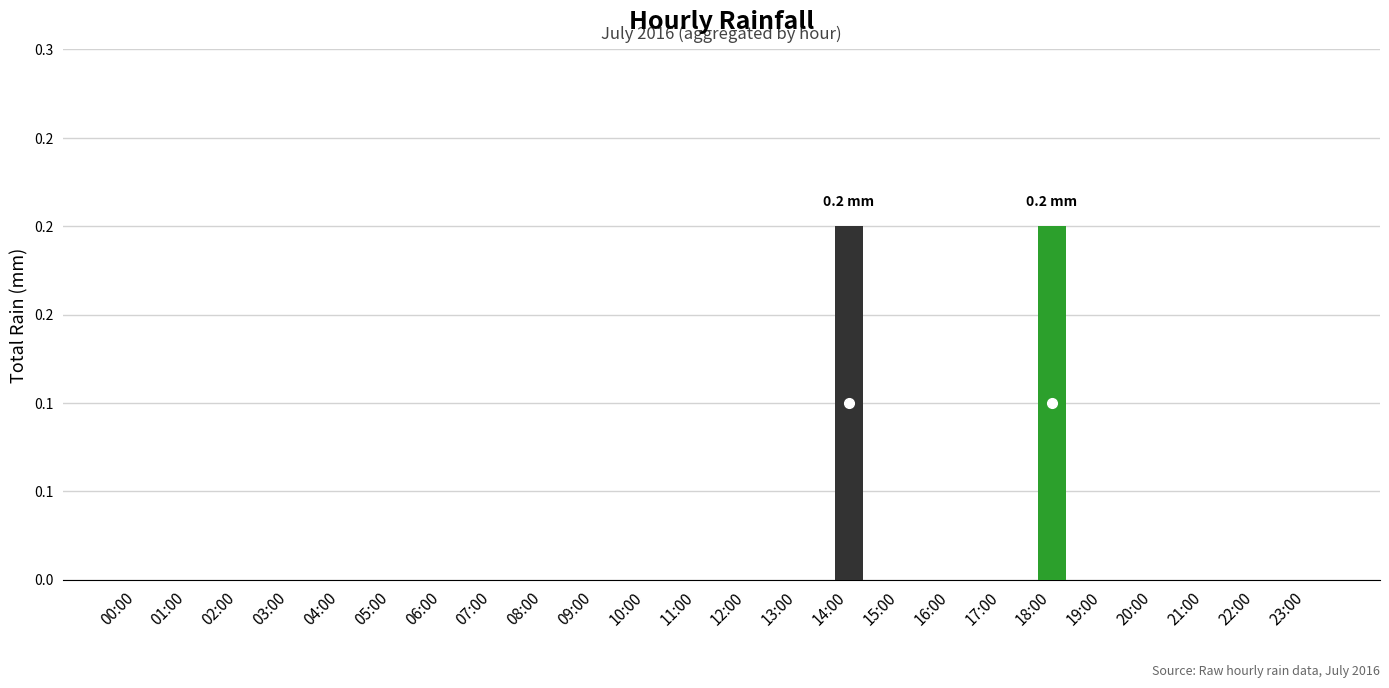

Reading right to left, extract all data points from this chart.

23:00=0.0	22:00=0.0	21:00=0.0	20:00=0.0	19:00=0.0	18:00=0.2	17:00=0.0	16:00=0.0	15:00=0.0	14:00=0.2	13:00=0.0	12:00=0.0	11:00=0.0	10:00=0.0	09:00=0.0	08:00=0.0	07:00=0.0	06:00=0.0	05:00=0.0	04:00=0.0	03:00=0.0	02:00=0.0	01:00=0.0	00:00=0.0